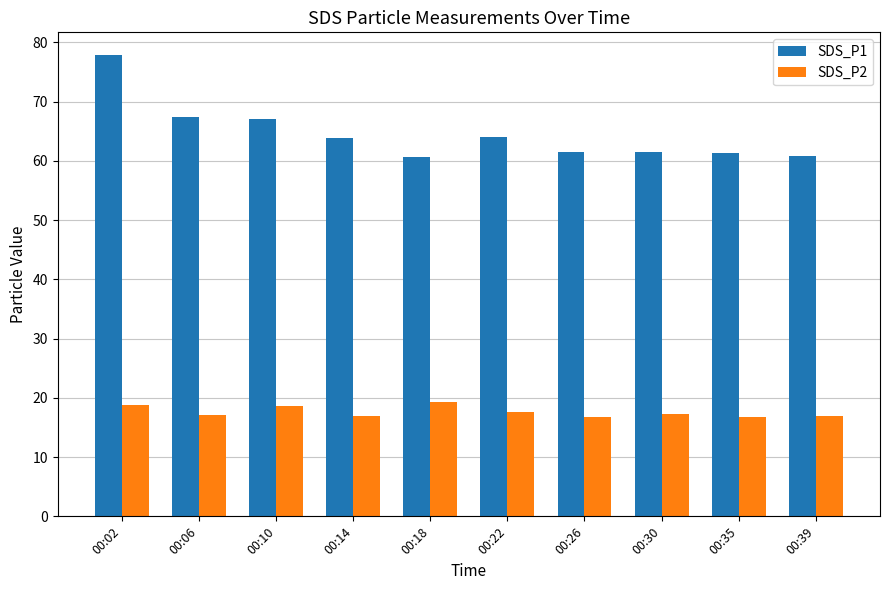

What is the difference between the highest and lowest values at 00:06?

50.2